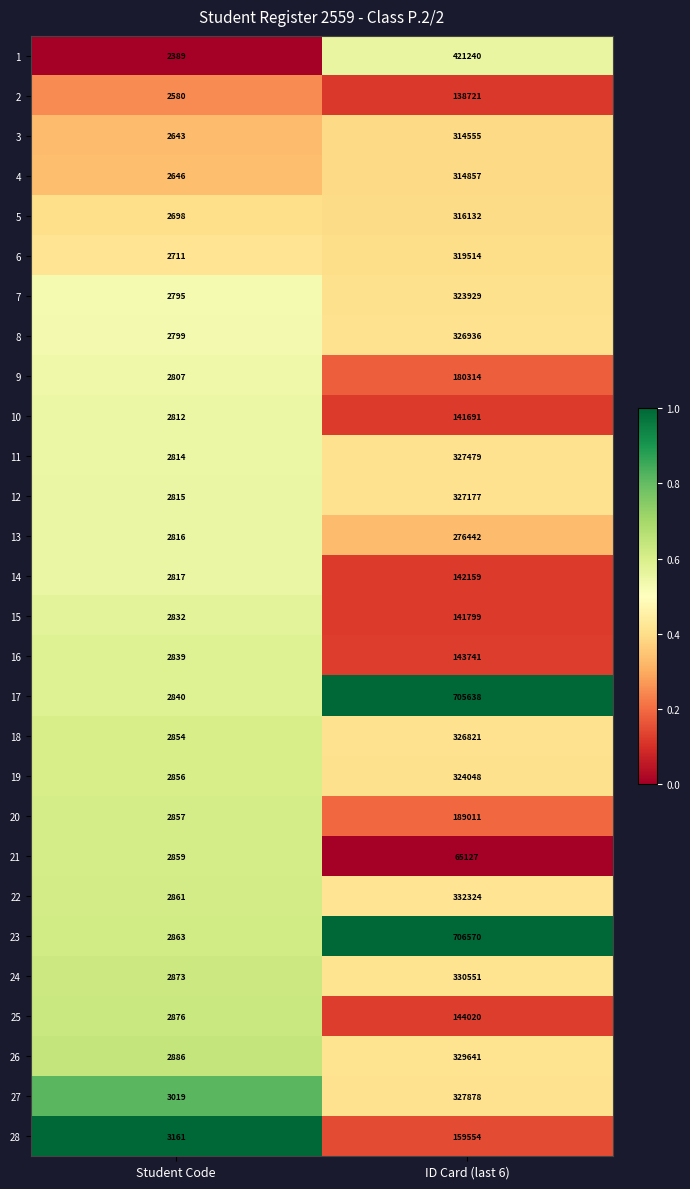

What is the total value across all series at Student Code?

78618